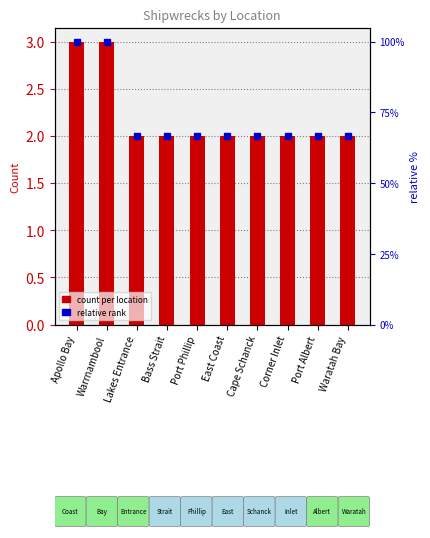

Read the count per location value at Lakes Entrance.

2